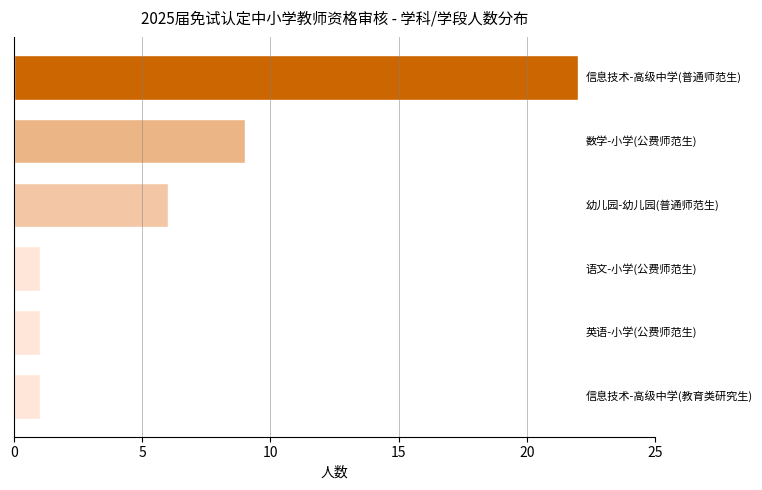

What is the average value?

7